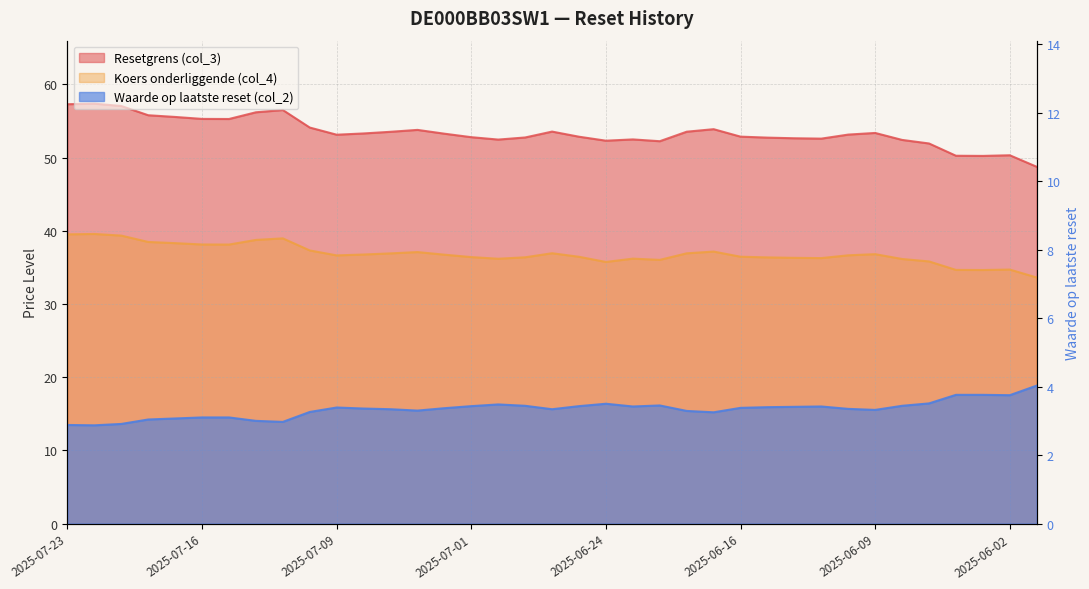

Which category has the lowest value across all series?

2025-07-22